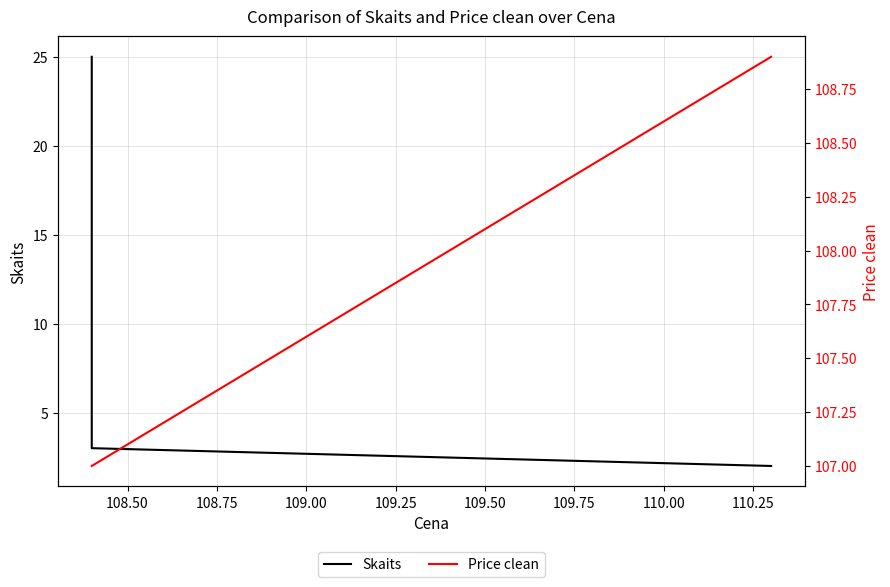

What is the difference between the maximum and minimum values in the Price clean series?

1.9